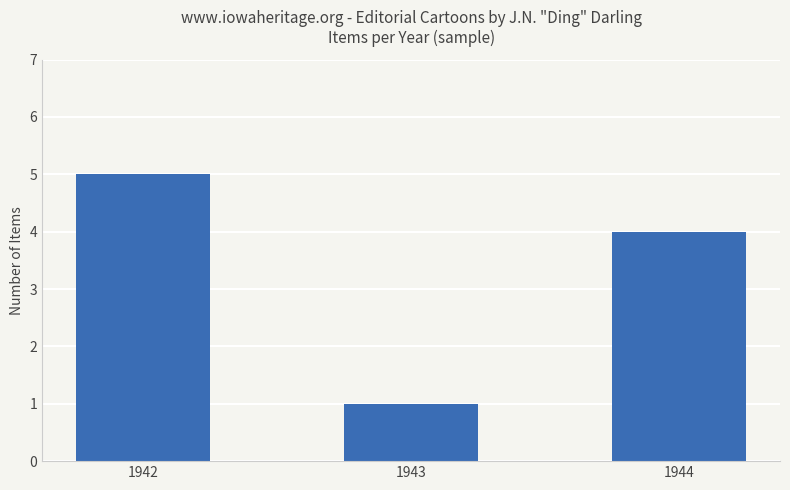

How many bars are there in total?

3